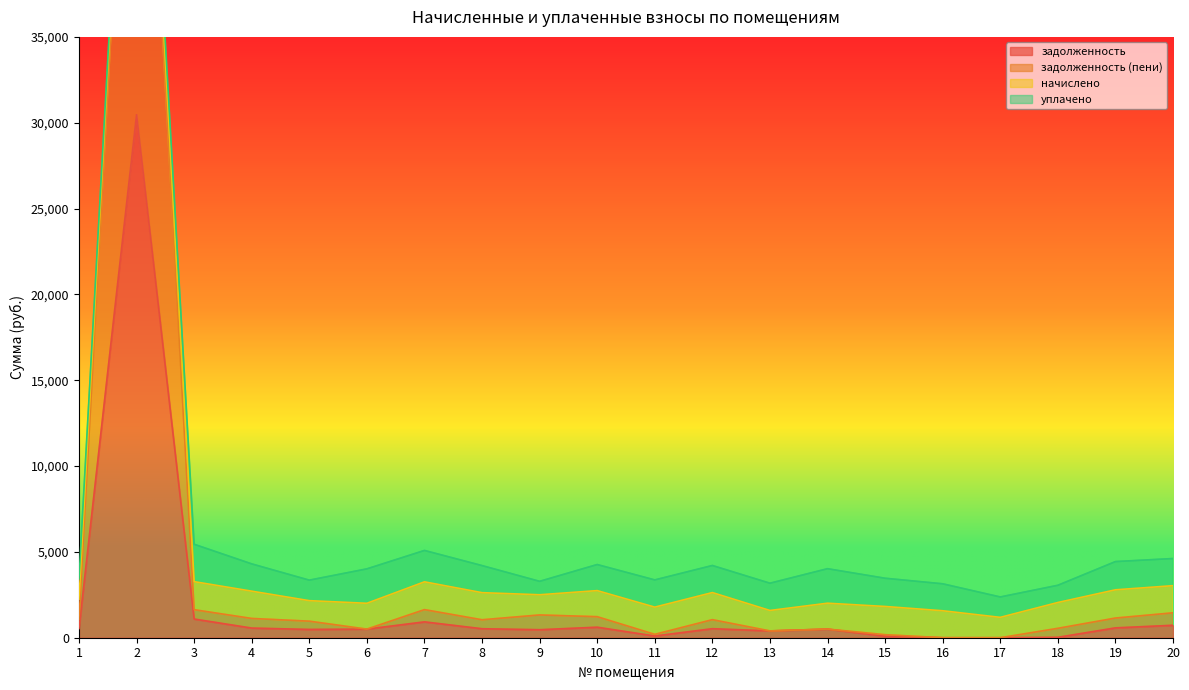

What is the maximum value for задолженность?

30463.7